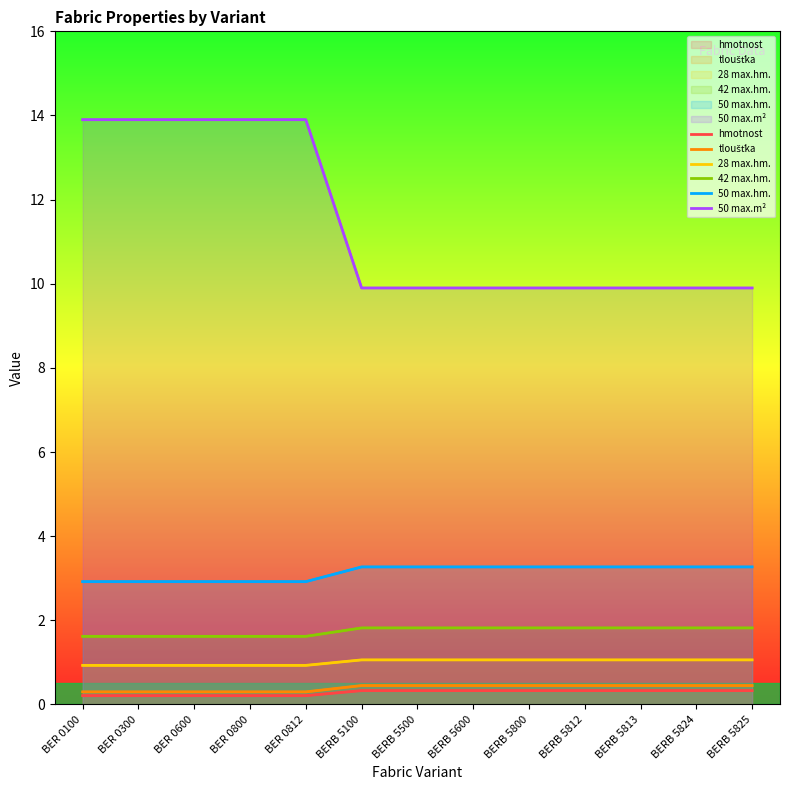

Which series has the largest total across all categories?

50 max.m²